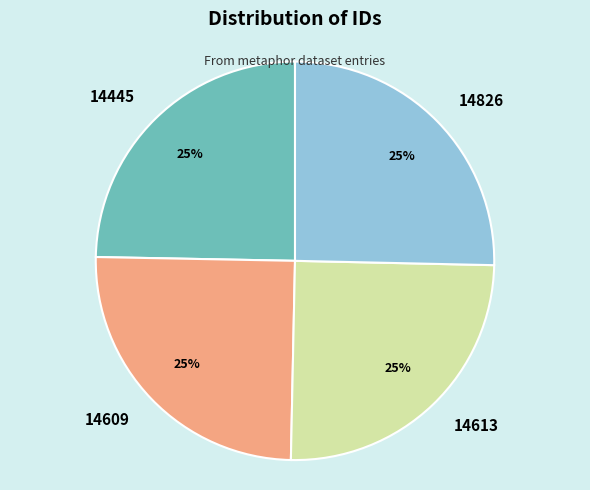

True or false: 14826 accounts for 25% of the total.

True